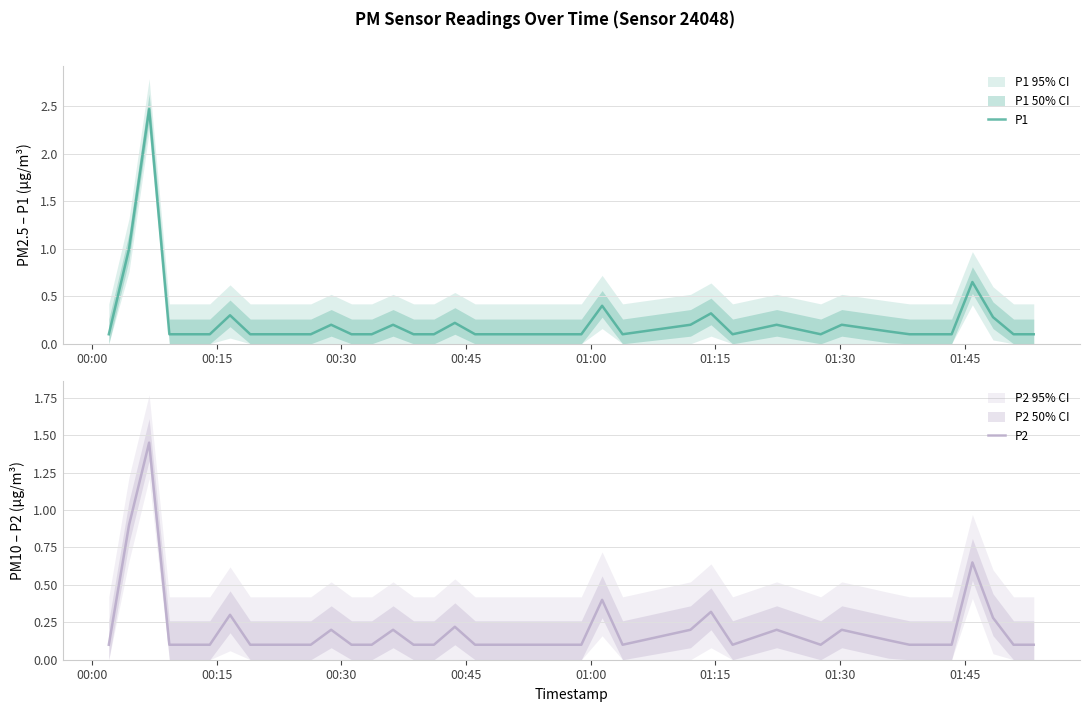

Reading right to left, extract all data points from this chart.

P1: 0.1	0.1	0.3	0.7	0.1	0.1	0.1	0.1	0.2	0.1	0.2	0.1	0.3	0.2	0.1	0.4	0.1	0.1	0.1	0.1	0.1	0.1	0.2	0.1	0.1	0.2	0.1	0.1	0.2	0.1	0.1	0.1	0.1	0.3	0.1	0.1	0.1	2.5	1.0	0.1
P2: 0.1	0.1	0.3	0.7	0.1	0.1	0.1	0.1	0.2	0.1	0.2	0.1	0.3	0.2	0.1	0.4	0.1	0.1	0.1	0.1	0.1	0.1	0.2	0.1	0.1	0.2	0.1	0.1	0.2	0.1	0.1	0.1	0.1	0.3	0.1	0.1	0.1	1.4	0.9	0.1